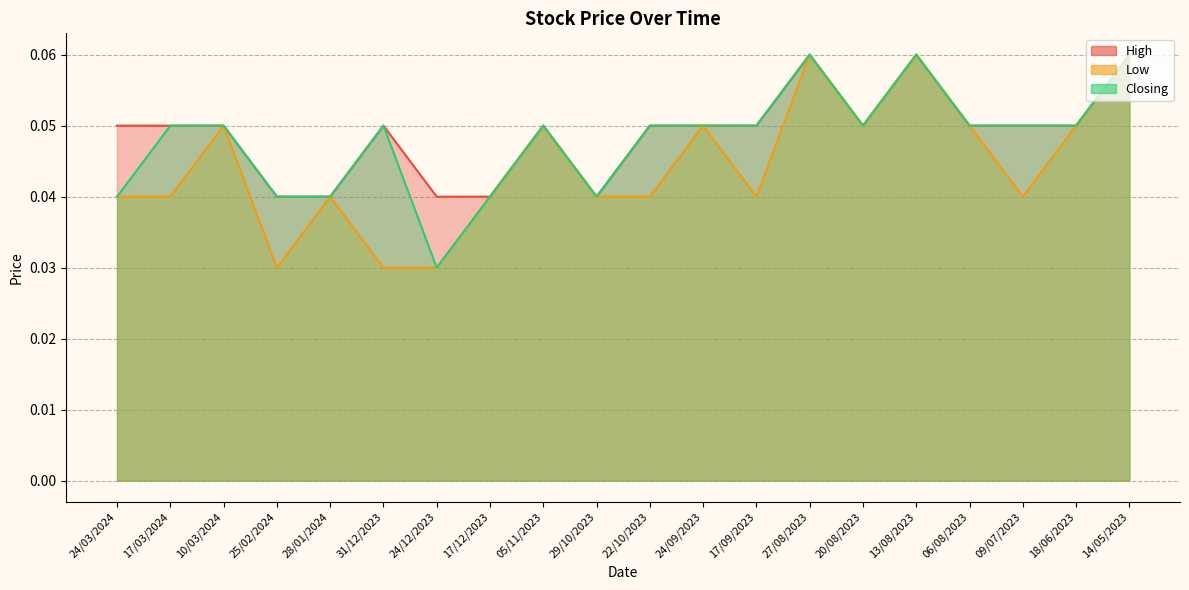

List the series in order of their peak value, lowest first.

High, Low, Closing